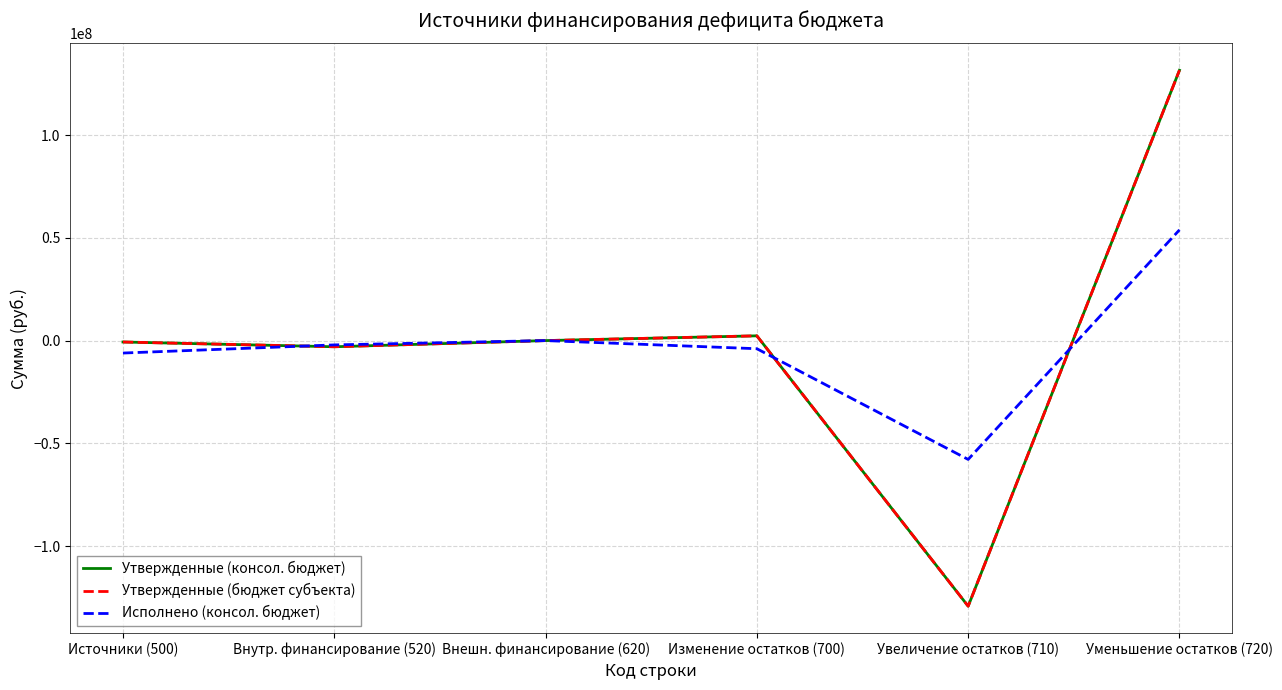

How many distinct data groups are displayed?

3